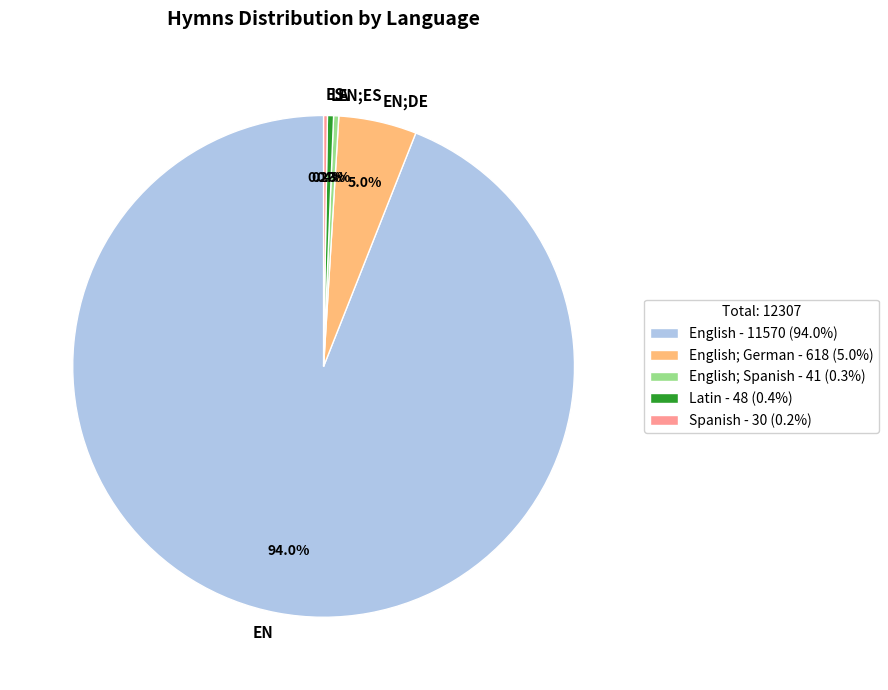

Which slice is the largest?

EN